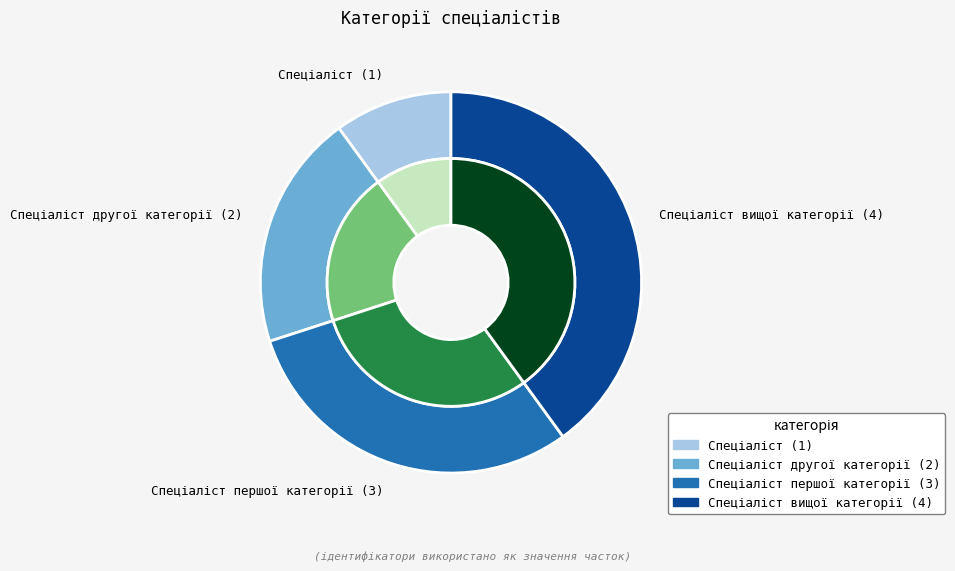

To the nearest percent, what portion does Спеціаліст другої категорії represent?

20%